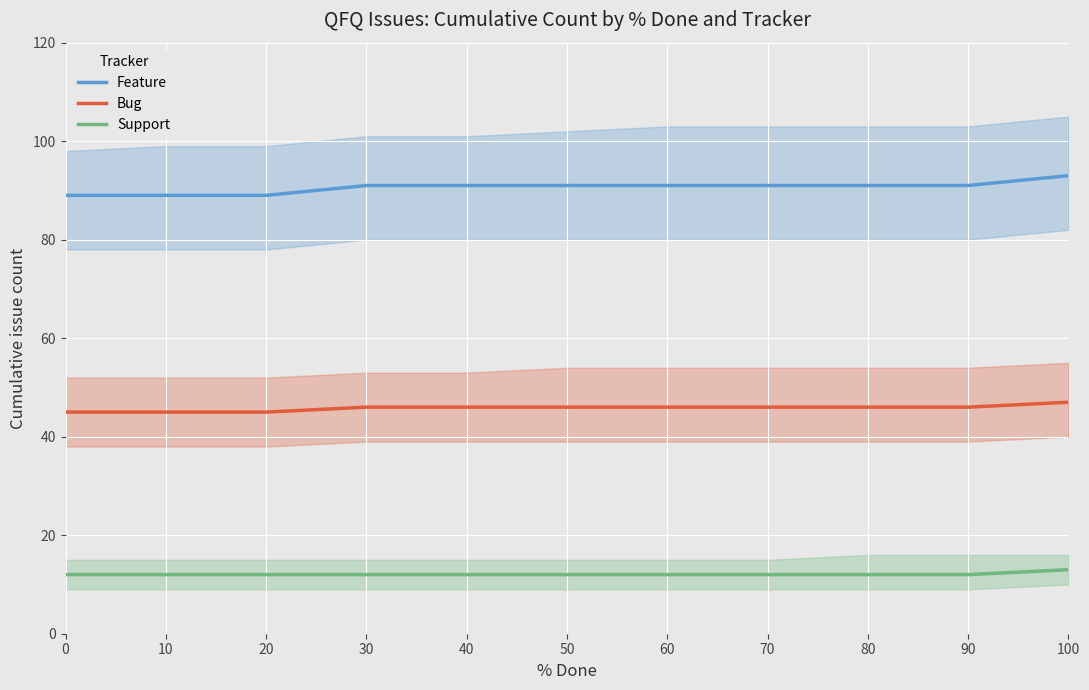

True or false: Bug has a value of 46 at 80.

True